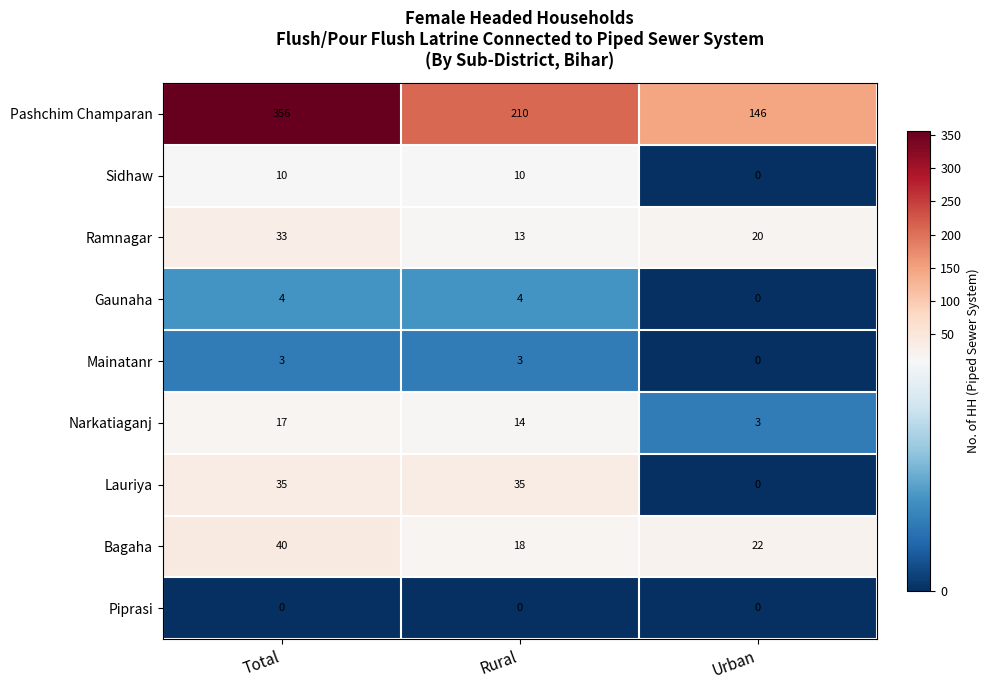

At Rural, list the series in order from smallest to largest.

Piprasi, Mainatanr, Gaunaha, Sidhaw, Ramnagar, Narkatiaganj, Bagaha, Lauriya, Pashchim Champaran